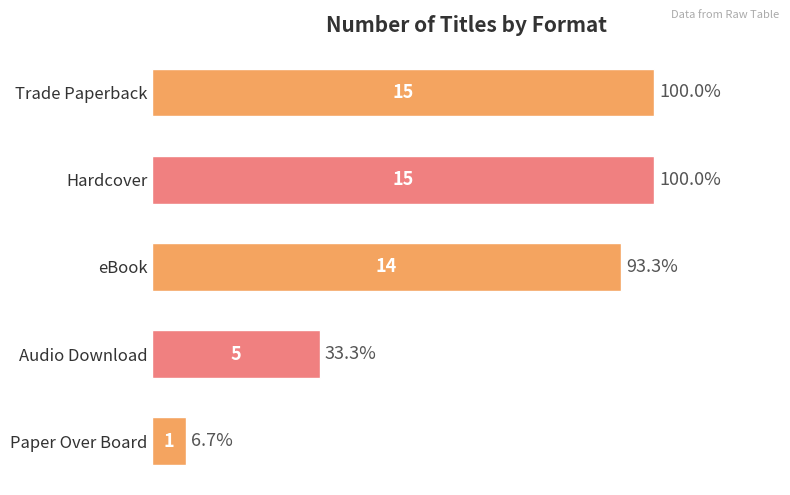

What is the difference between the maximum and minimum values?

14